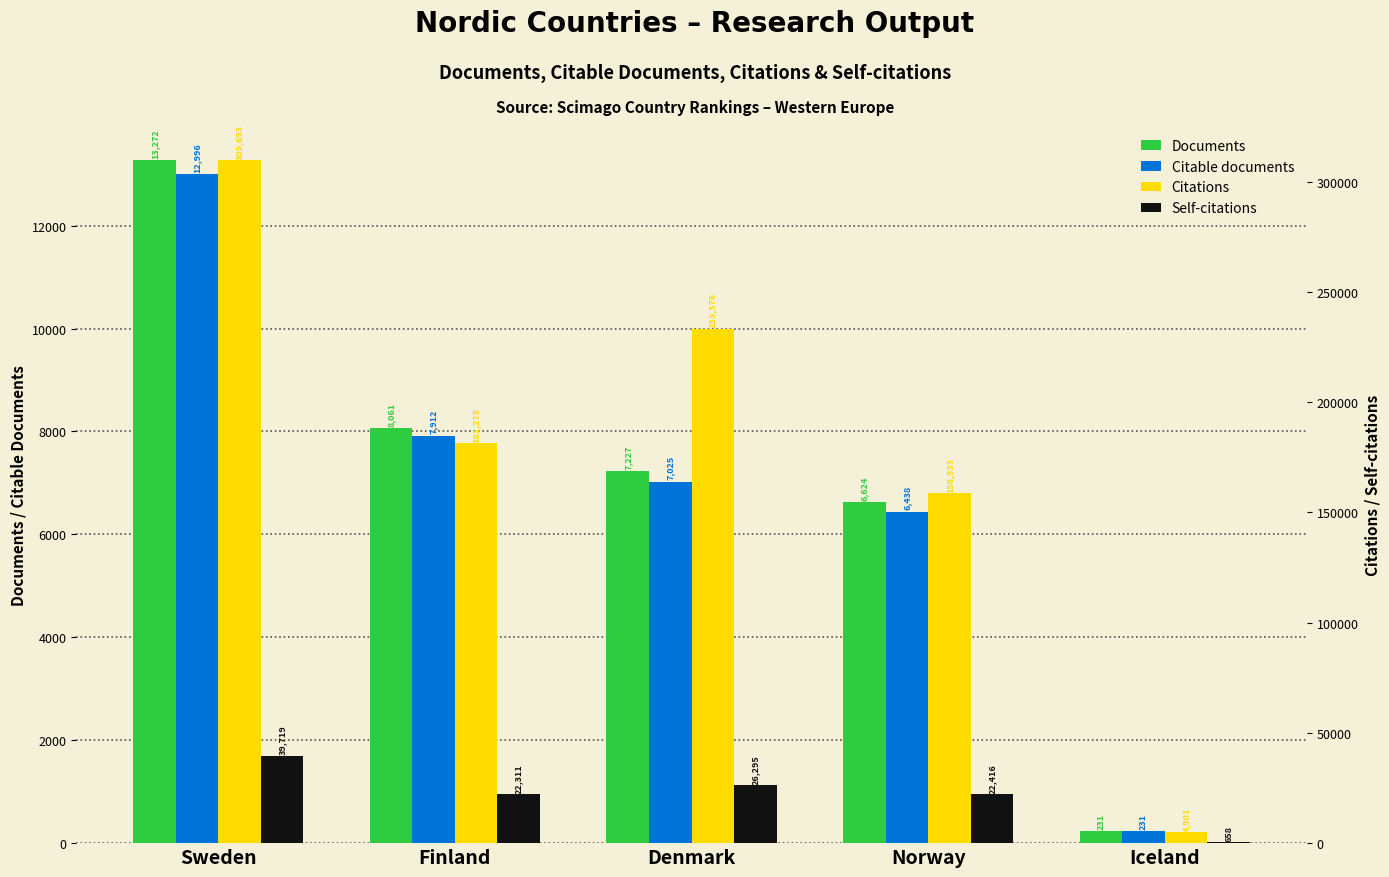

Which series changed the most between Norway and Iceland?

Citations